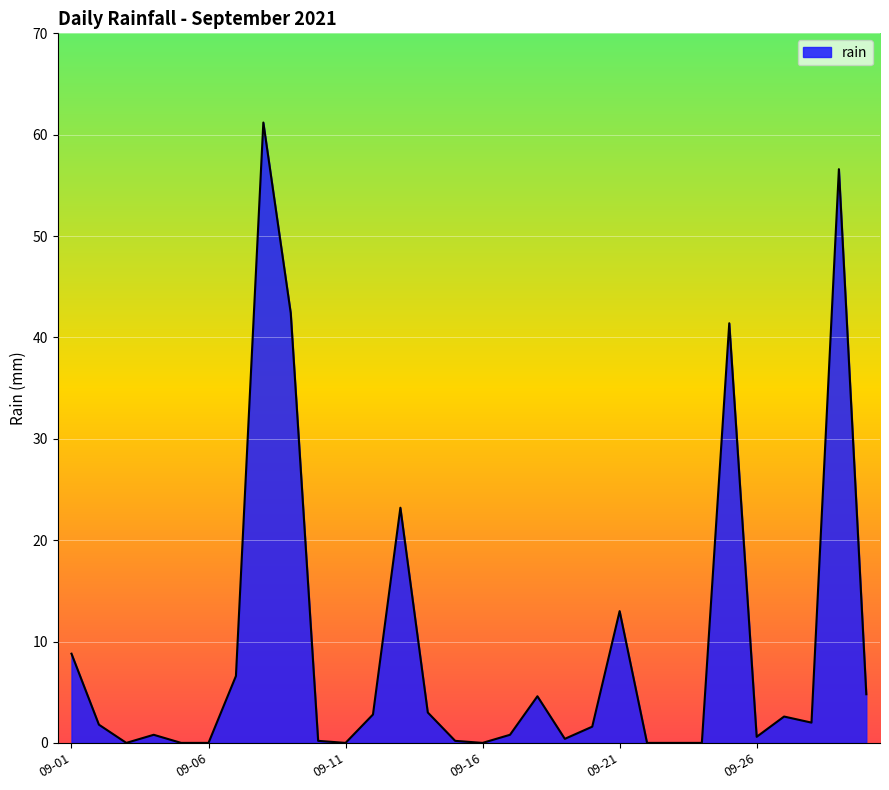

What is the difference between the maximum and minimum values?

61.2